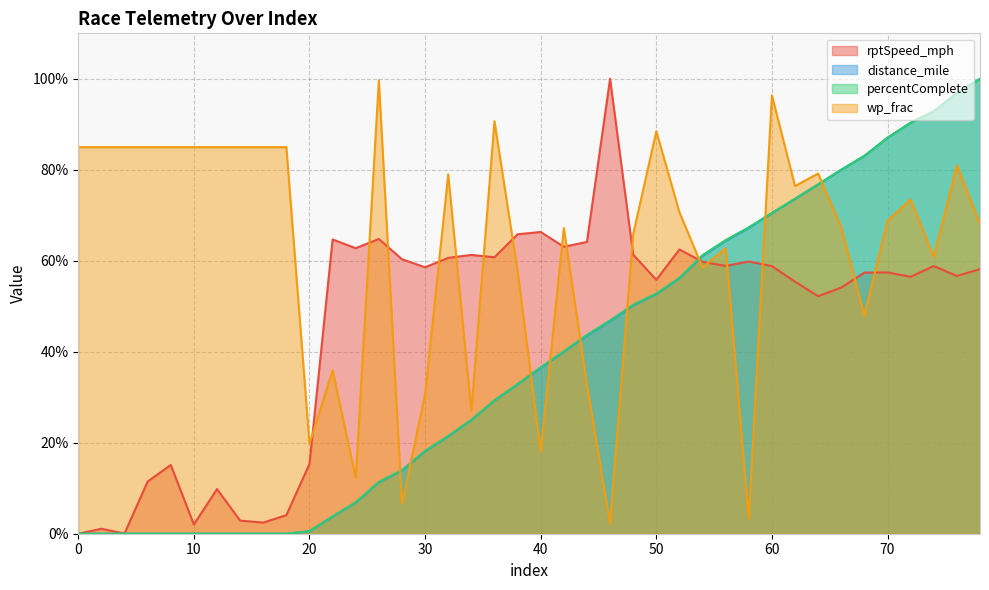

Where do percentComplete and wp_frac first cross each other?

26 and 28